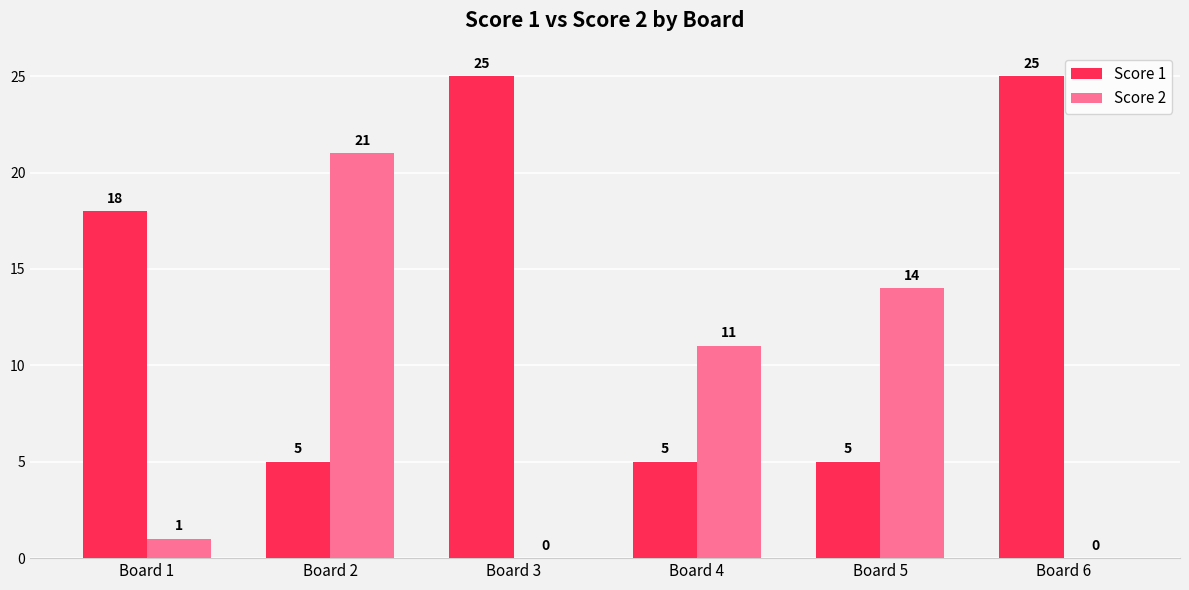

Is the value of Score 1 at Board 6 greater than the value of Score 2 at Board 3?

Yes